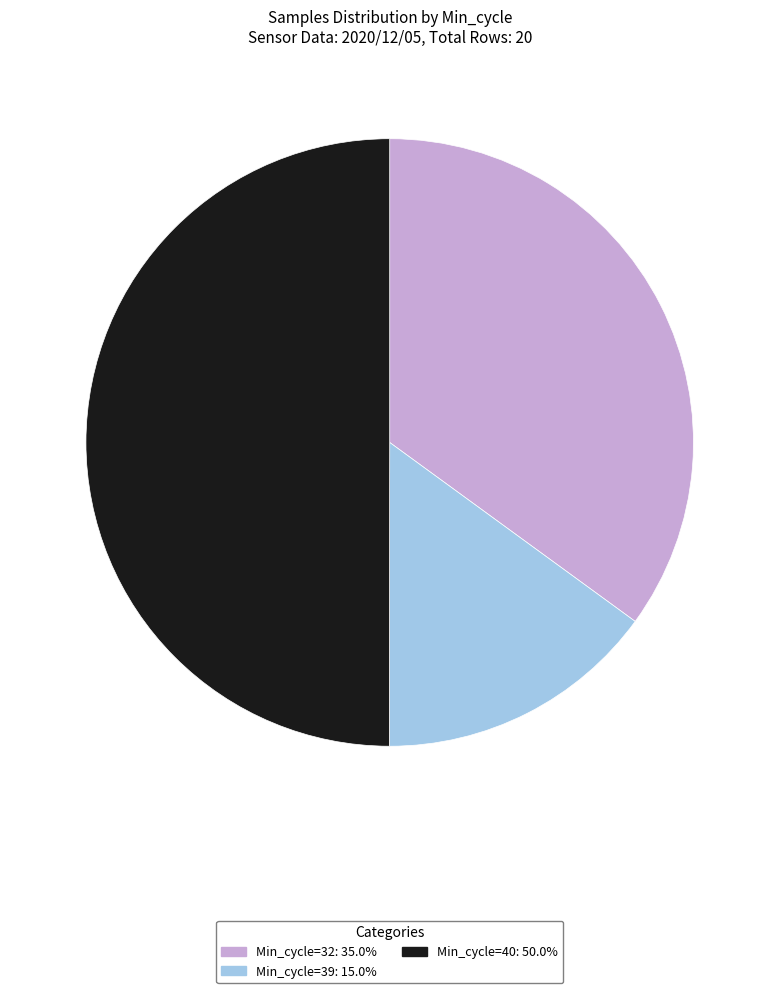

Count the number of slices in the pie.

3